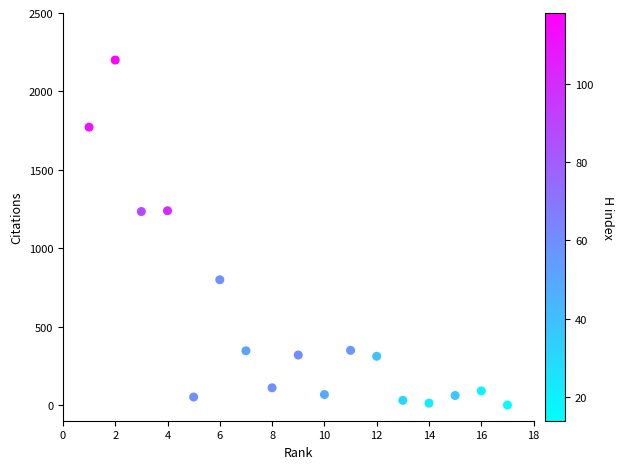

What is the range of Y values (max minus min)?

2200